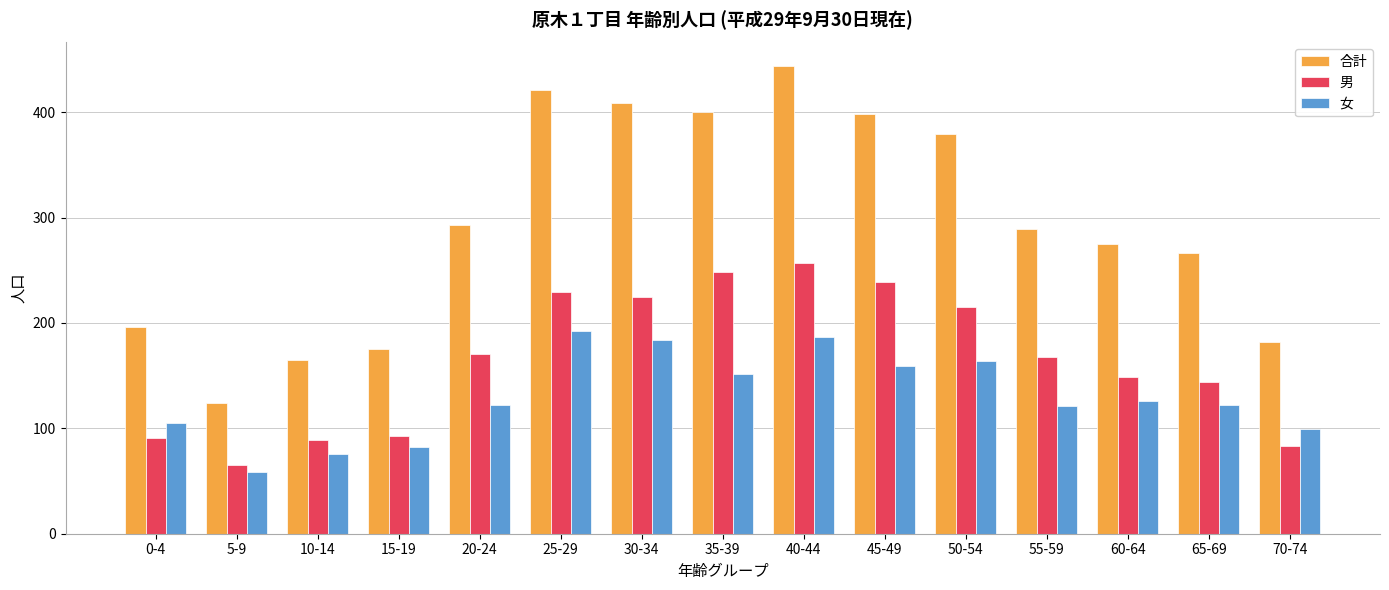

How many bars are there in total?

45